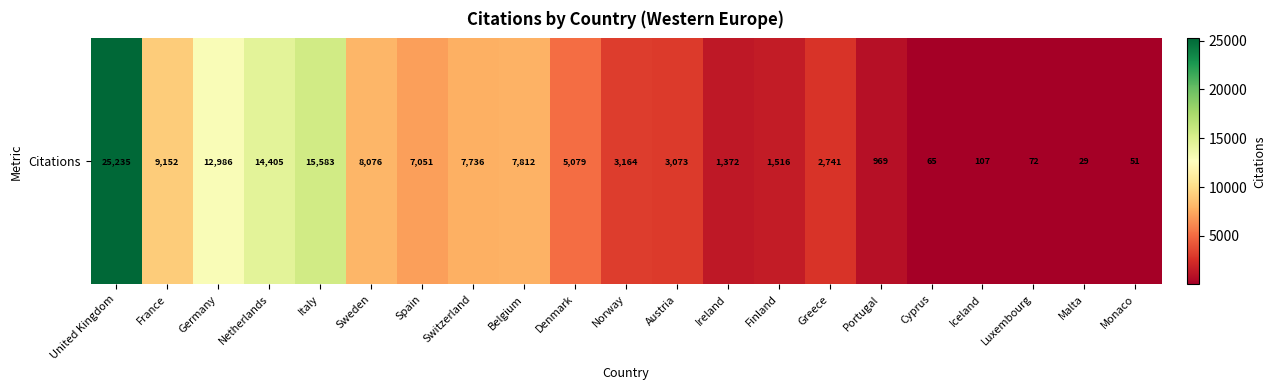

Reading left to right, what are all the values shown in this chart?

United Kingdom=25235	France=9152	Germany=12986	Netherlands=14405	Italy=15583	Sweden=8076	Spain=7051	Switzerland=7736	Belgium=7812	Denmark=5079	Norway=3164	Austria=3073	Ireland=1372	Finland=1516	Greece=2741	Portugal=969	Cyprus=65	Iceland=107	Luxembourg=72	Malta=29	Monaco=51